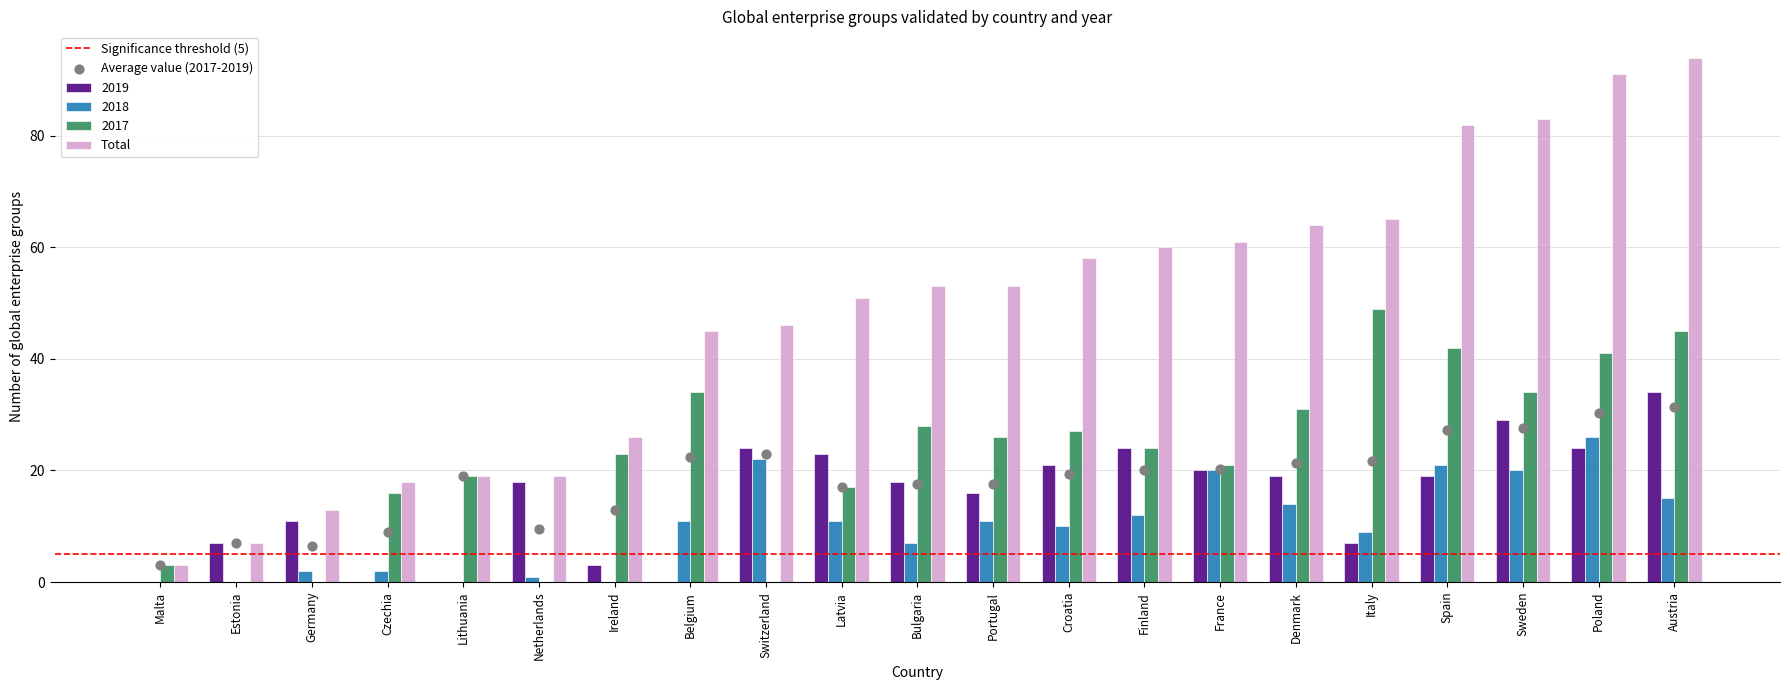

What is the total value across all series at Ireland?

52